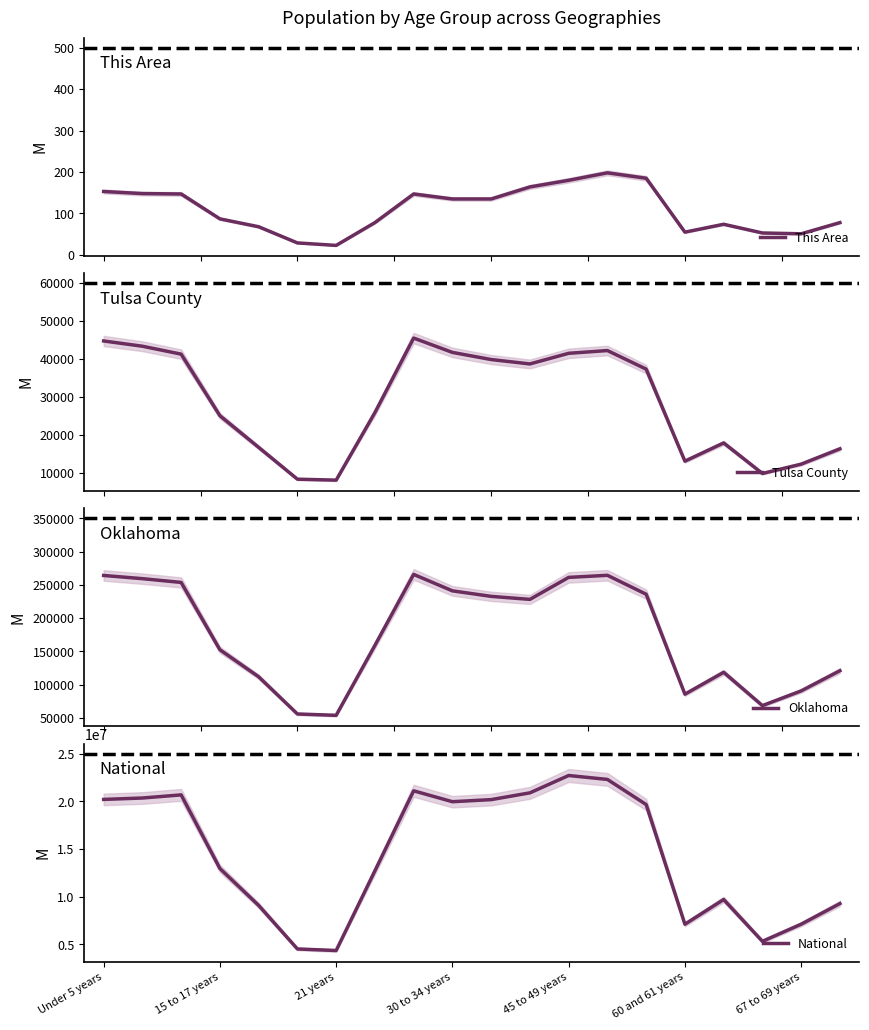

Does the chart have visible grid lines?

No